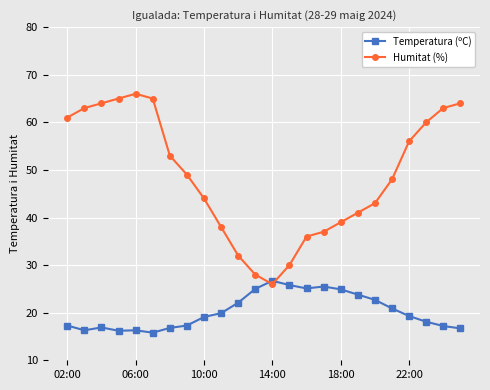

True or false: Humitat (%) and Temperatura (ºC) intersect in this chart.

True